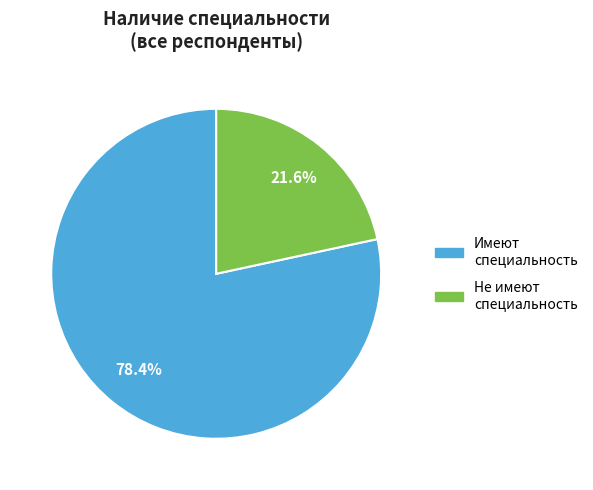

Does any single category account for the majority?

Yes